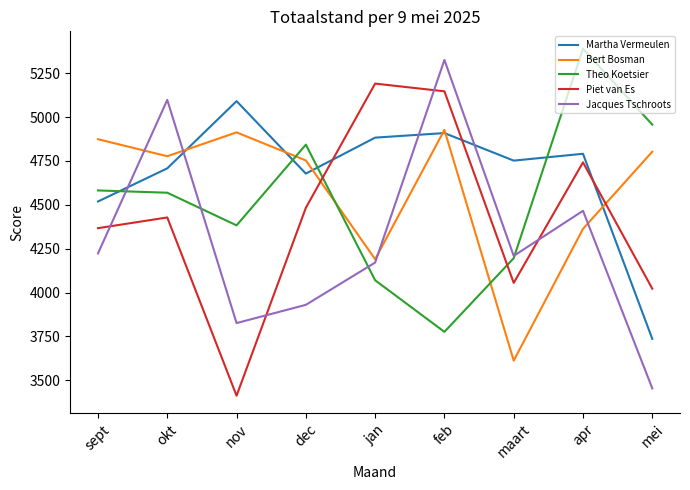

What value does the Piet van Es series have at jan?

5191